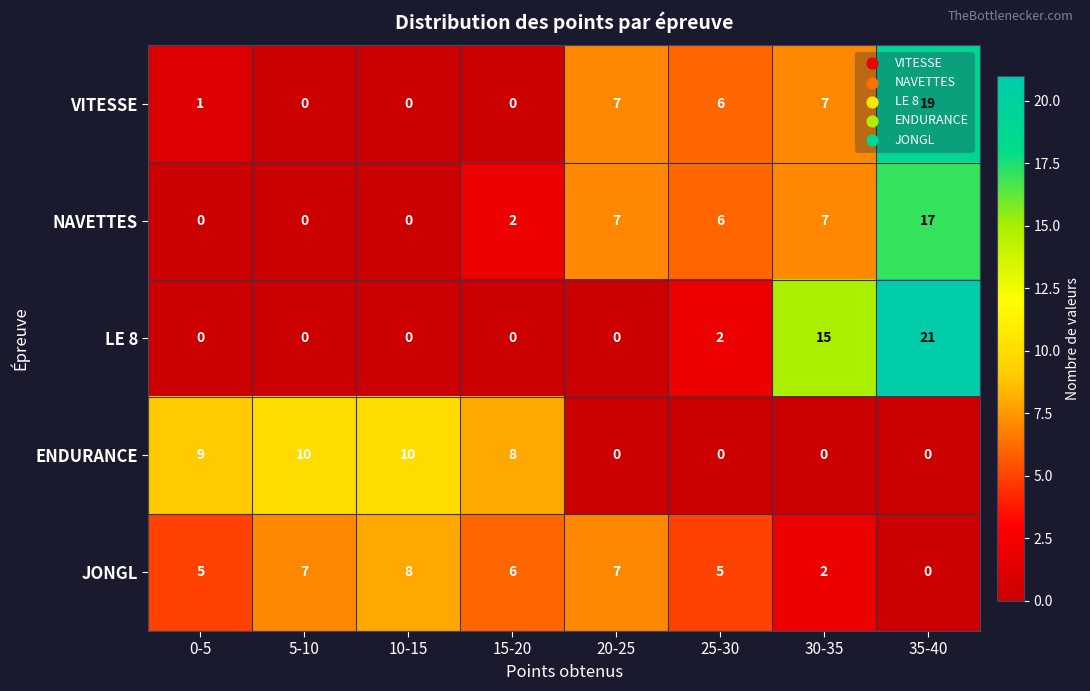

What is the difference between the second highest and minimum values in the VITESSE series?

7